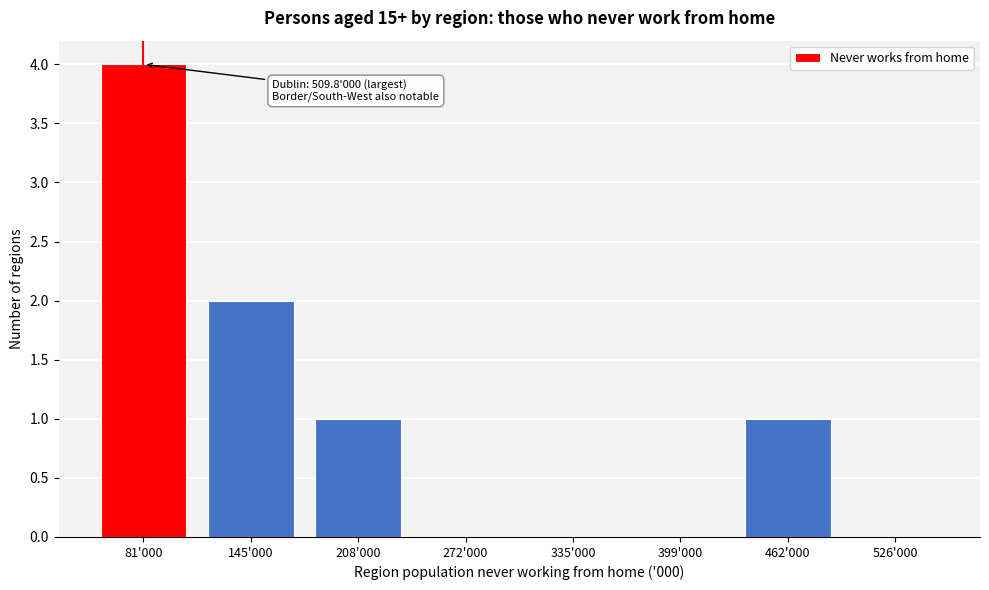

Reading left to right, what are all the values shown in this chart?

81'000=4	145'000=2	208'000=1	272'000=0	335'000=0	399'000=0	462'000=1	526'000=0